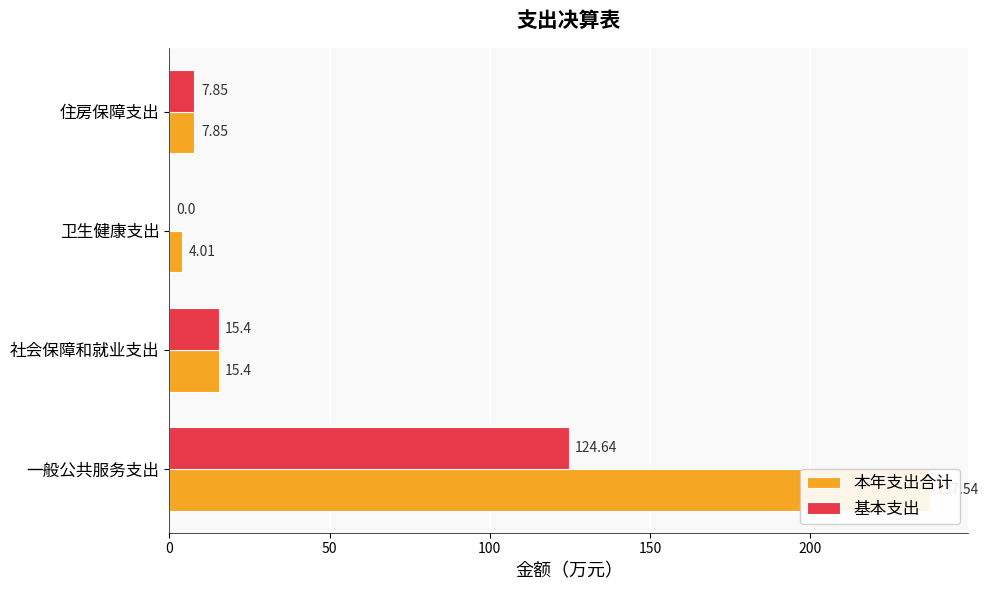

What is the sum of all 本年支出合计 values?

264.8